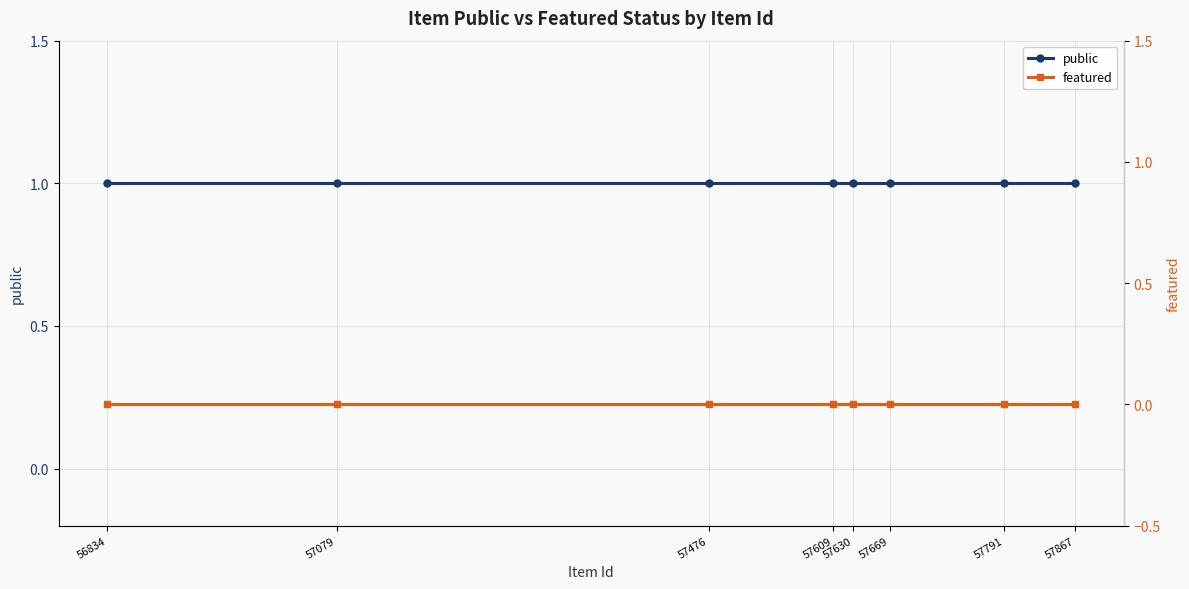

Rank the series by their average value, from lowest to highest.

featured, public